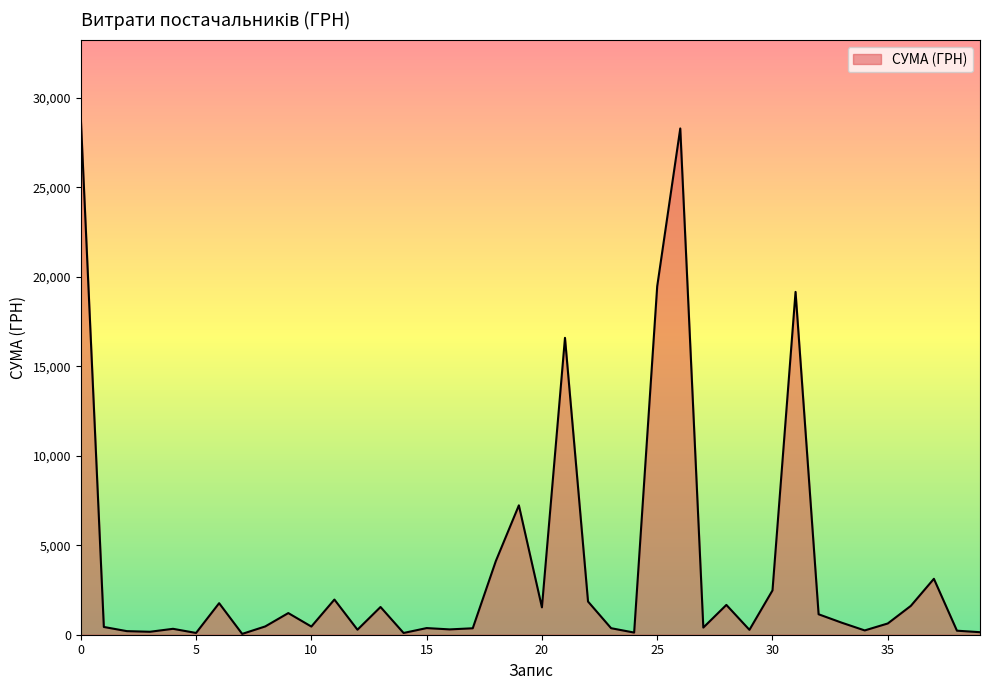

What is the difference between the maximum and minimum values?

28850.8